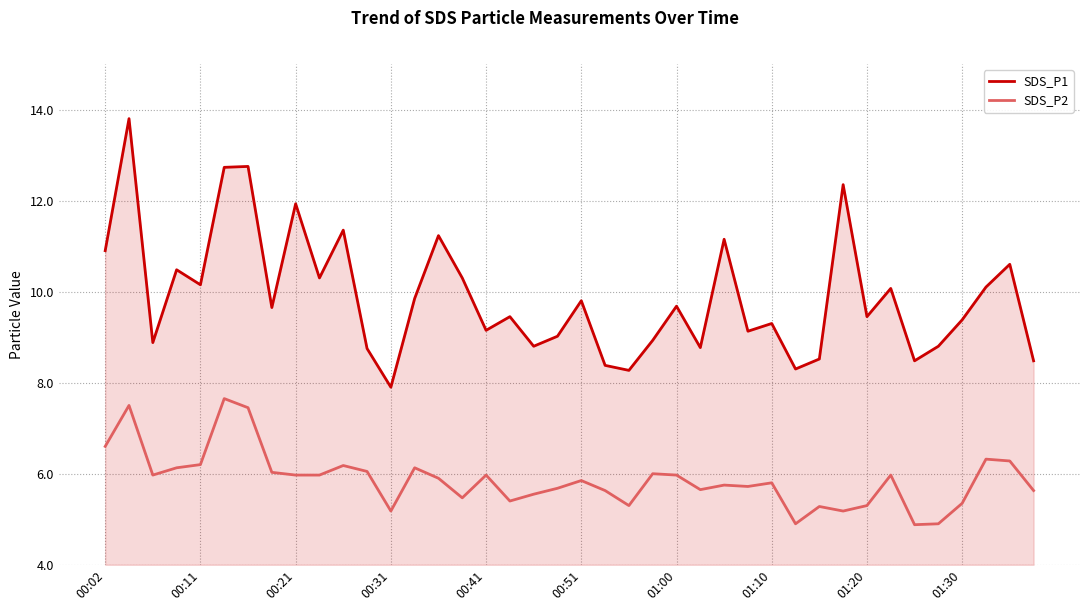

Which series has the largest range (max minus min)?

SDS_P1